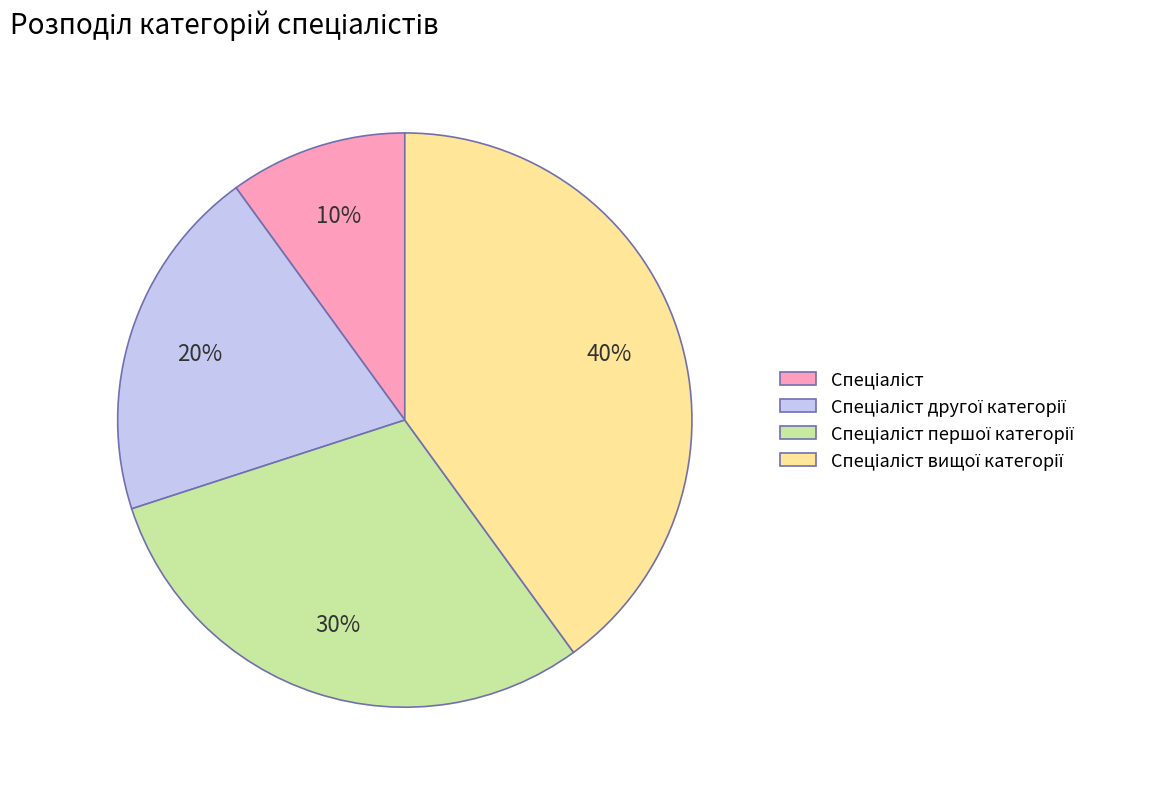

To the nearest percent, what is the average slice percentage?

25%